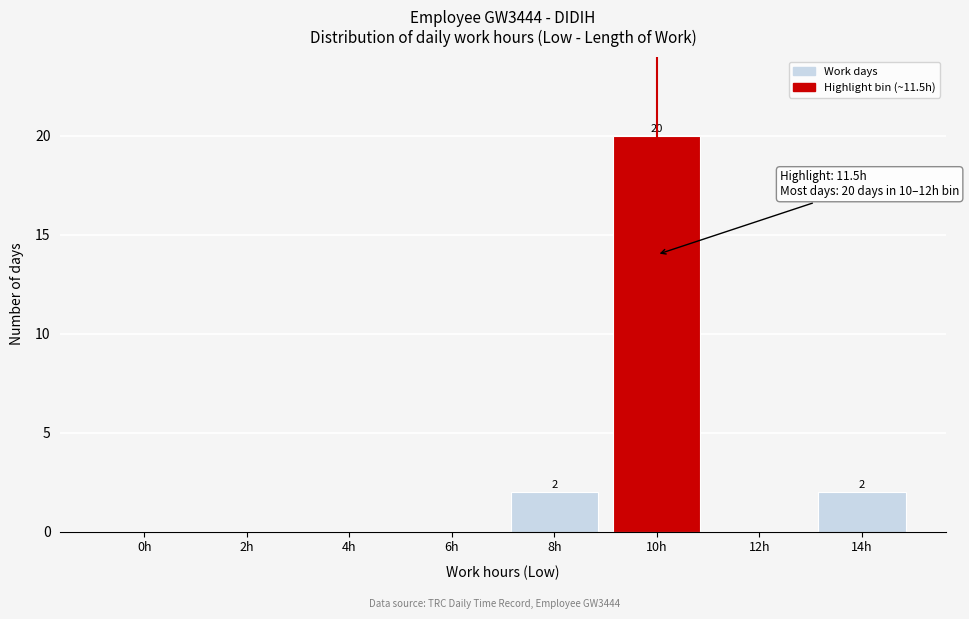

Reading left to right, what are all the values shown in this chart?

0h=0	2h=0	4h=0	6h=0	8h=2	10h=20	12h=0	14h=2